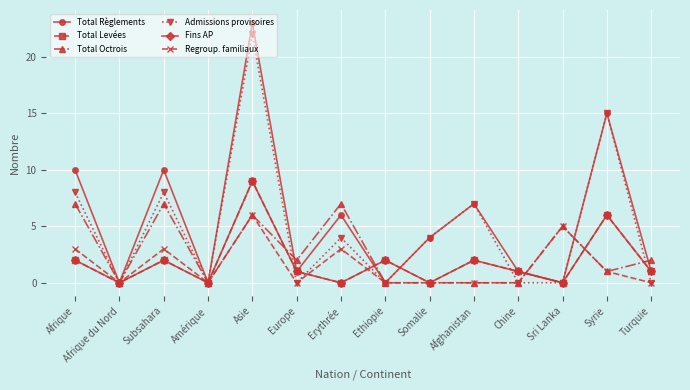

Reading left to right, what are all the values shown in this chart?

Total Règlements: 10	0	10	0	23	1	6	0	4	7	1	0	15	1
Total Levées: 2	0	2	0	9	1	0	2	0	2	1	0	6	1
Total Octrois: 7	0	7	0	6	2	7	0	0	0	0	5	1	2
Admissions provisoires: 8	0	8	0	22	0	4	0	4	7	0	0	15	0
Fins AP: 2	0	2	0	9	1	0	2	0	2	1	0	6	1
Regroup. familiaux: 3	0	3	0	6	0	3	0	0	0	0	5	1	0